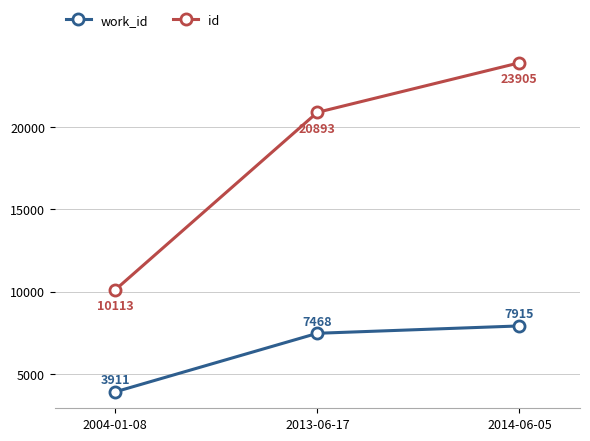

What is the label of the 1st point from the left?

2004-01-08